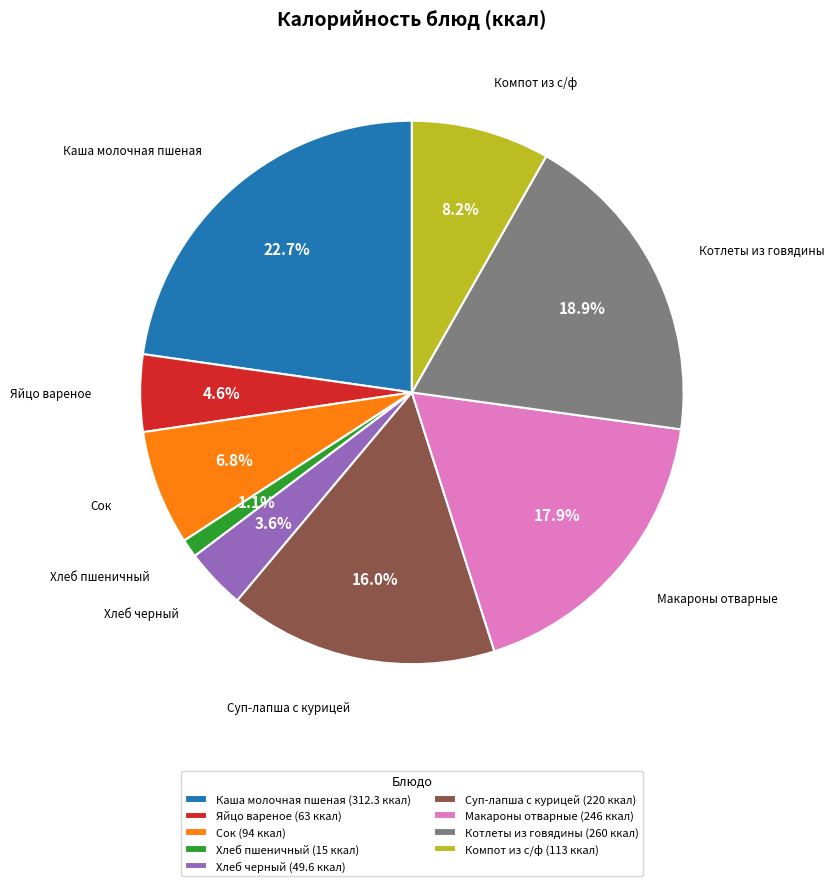

What is the total percentage of Котлеты из говядины and Каша молочная пшеная?

41.7%